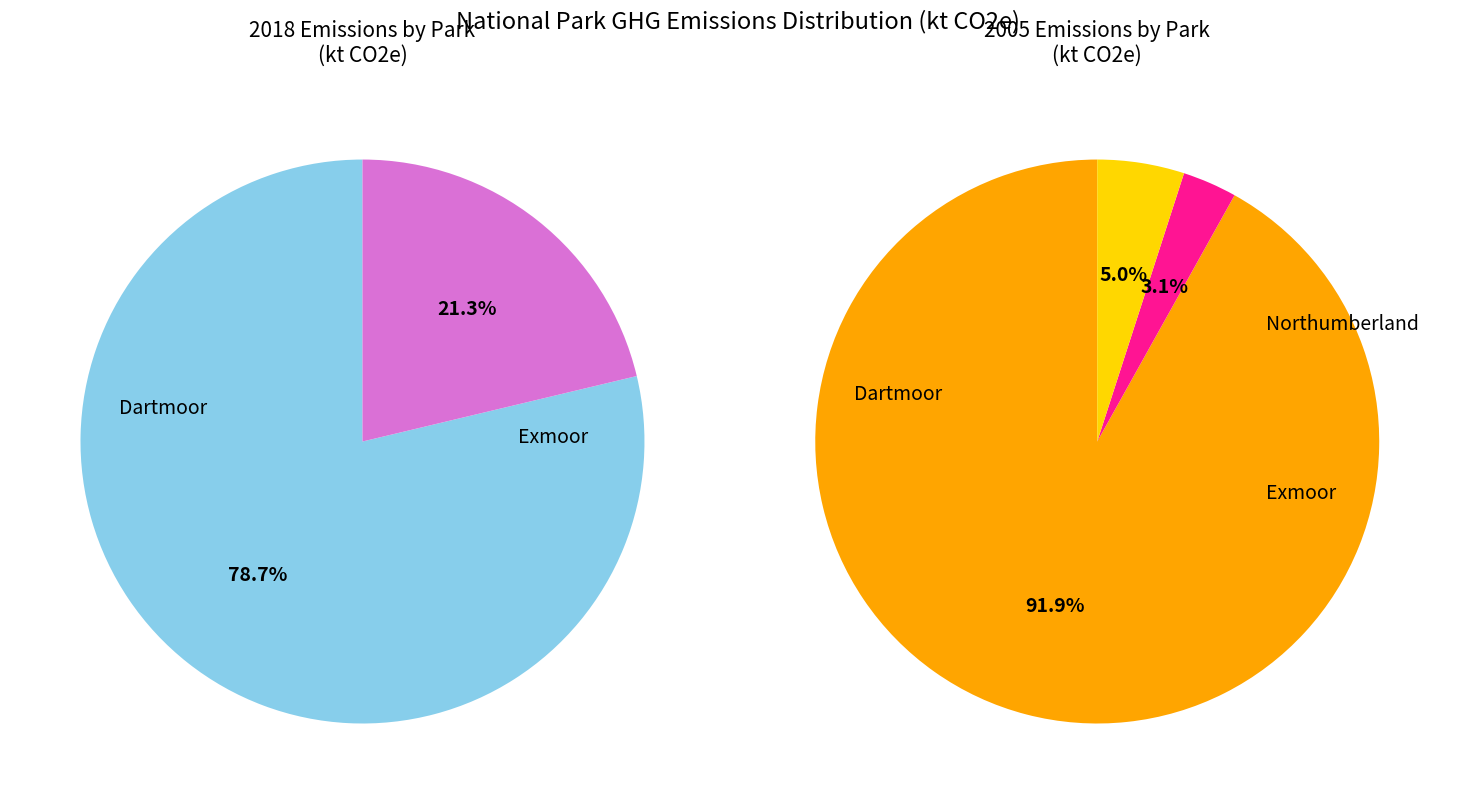

How many segments does this pie chart have?

3